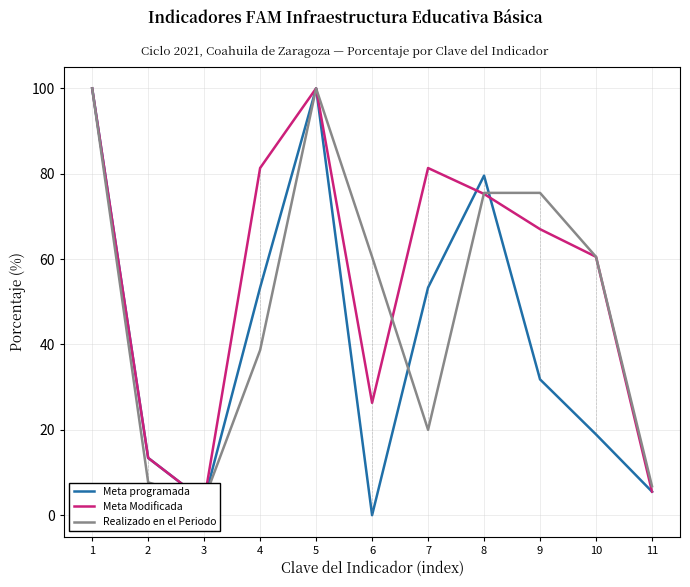

What are all the series names shown in the legend?

Meta programada, Meta Modificada, Realizado en el Periodo